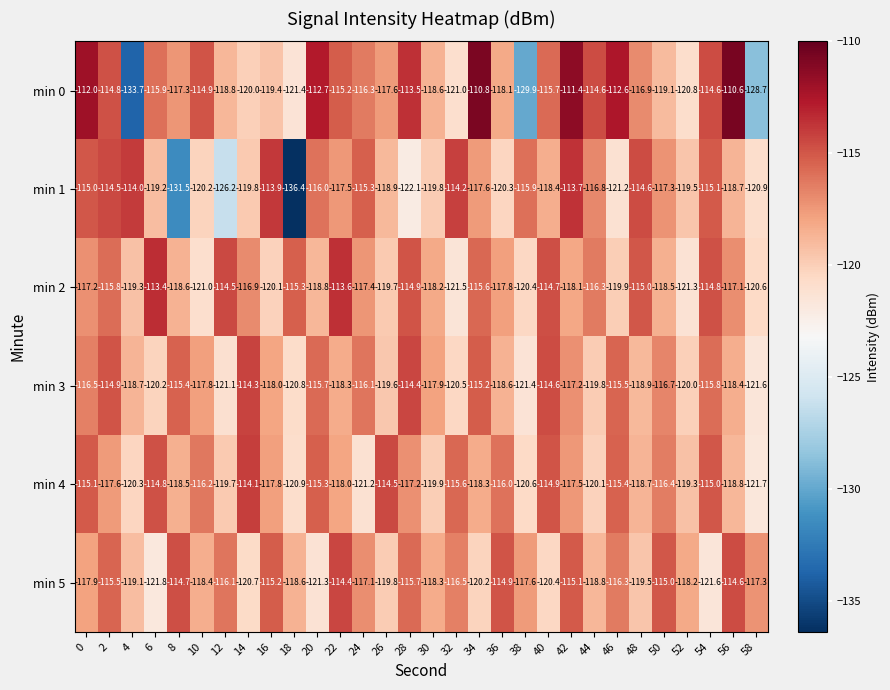

At which category is the sum across all series the highest?

42